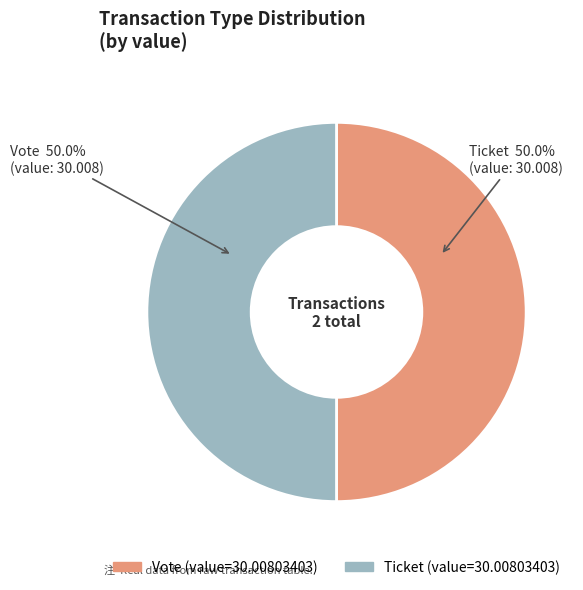

Combined, do Ticket and Vote account for over 50%?

Yes